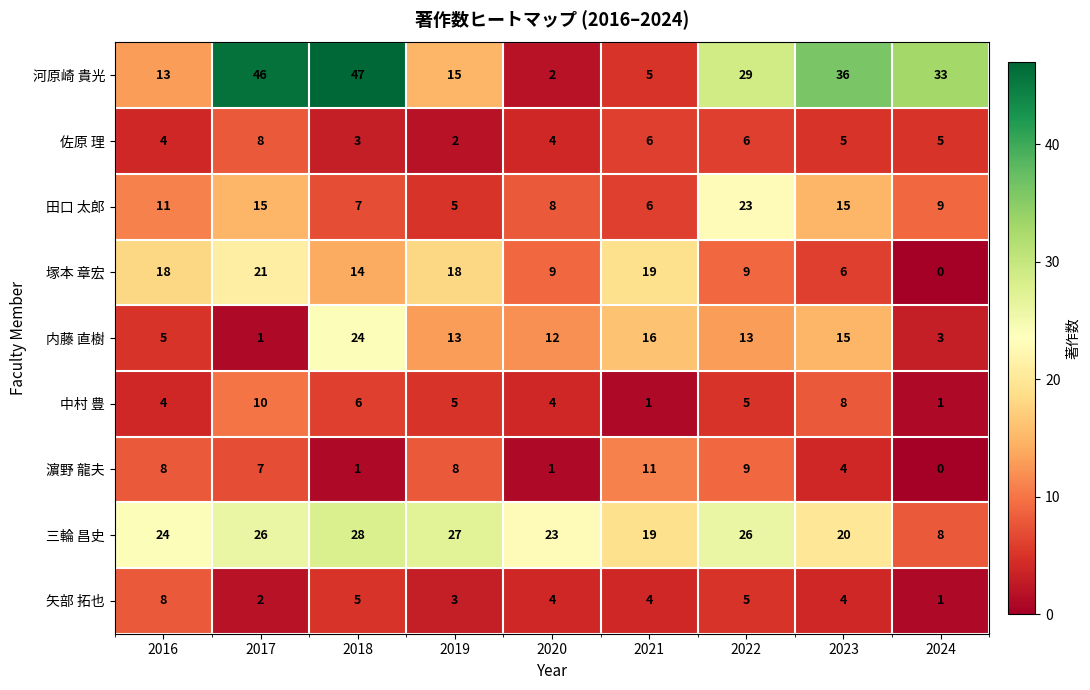

How many data points does each series have?

9